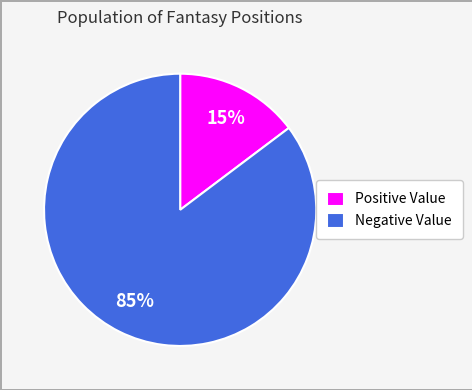

Do Negative Value and Positive Value together represent more than half of the pie?

Yes